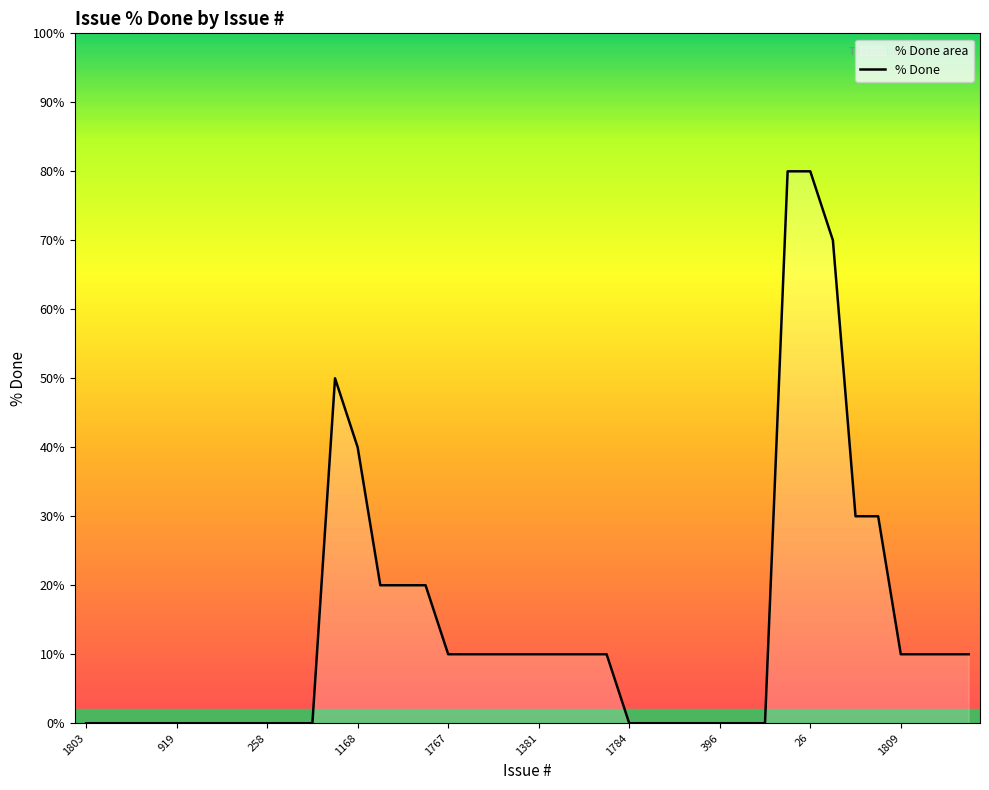

List the labels in order of value, largest first.

1662, 26, 1775, 924, 1168, 1510, 1066, 1414, 1115, 832, 1767, 1744, 1738, 1422, 1381, 769, 729, 427, 1809, 1219, 676, 59, 1803, 1654, 1620, 921, 919, 282, 281, 277, 258, 257, 6, 1784, 871, 826, 550, 396, 130, 126